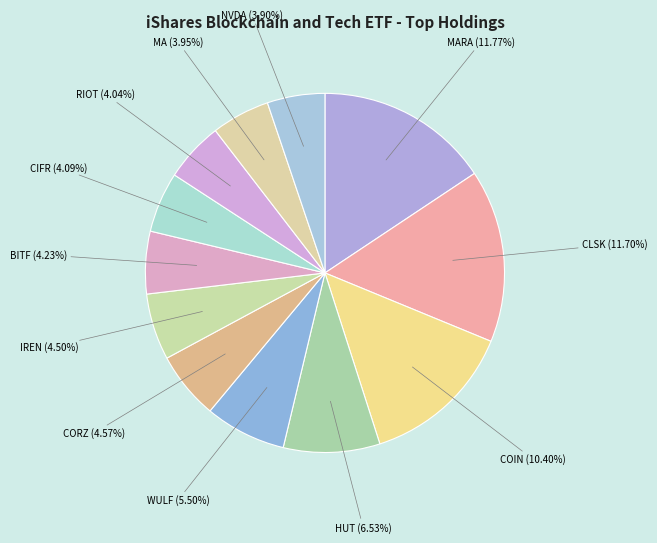

What is the change in value from COINBASE GLOBAL INC CLASS A to MASTERCARD INC CLASS A?

-6.5